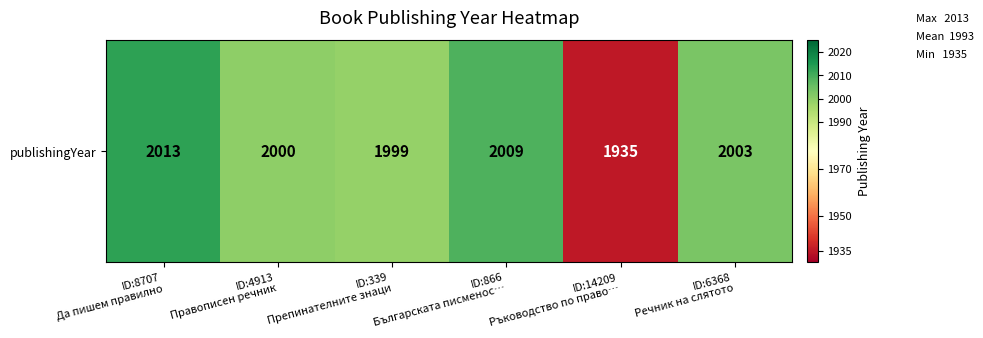

Which has a higher value, ID:8707
Да пишем правилно or ID:4913
Правописен речник?

ID:8707
Да пишем правилно